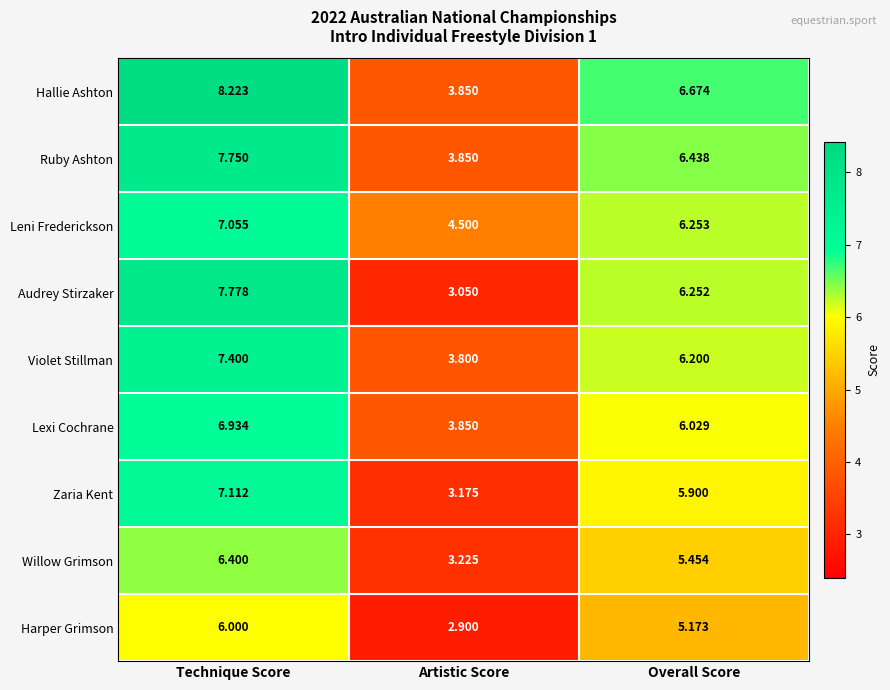

List the labels in order of Zaria Kent value, smallest first.

Artistic Score, Overall Score, Technique Score